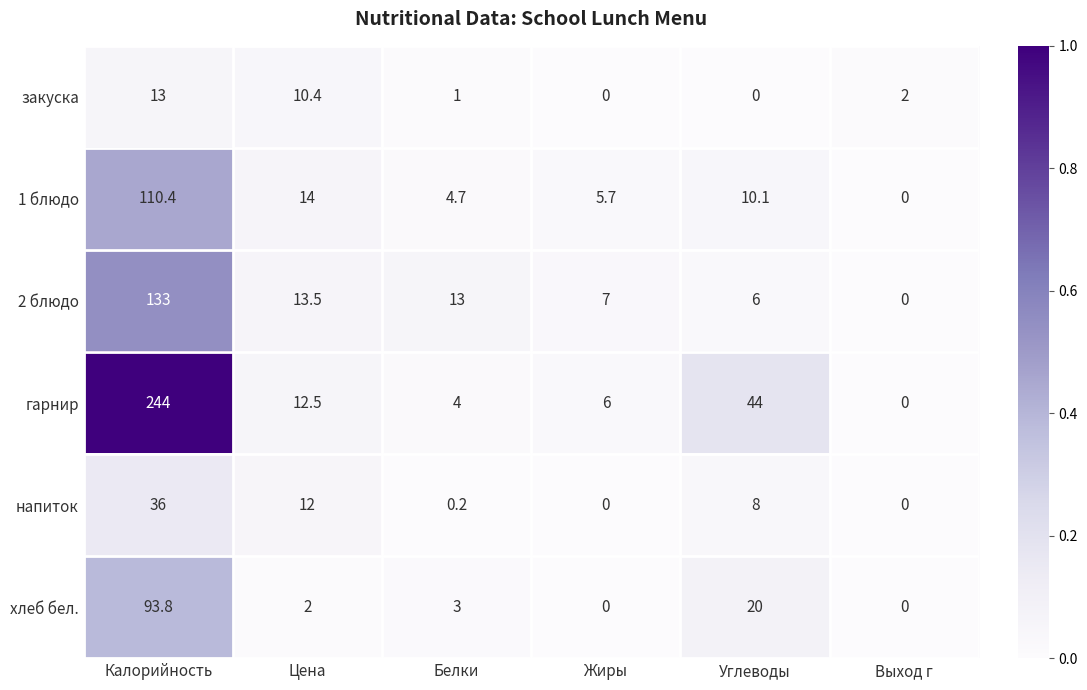

What is the sum of the гарнир values at Жиры and Белки?

10.0